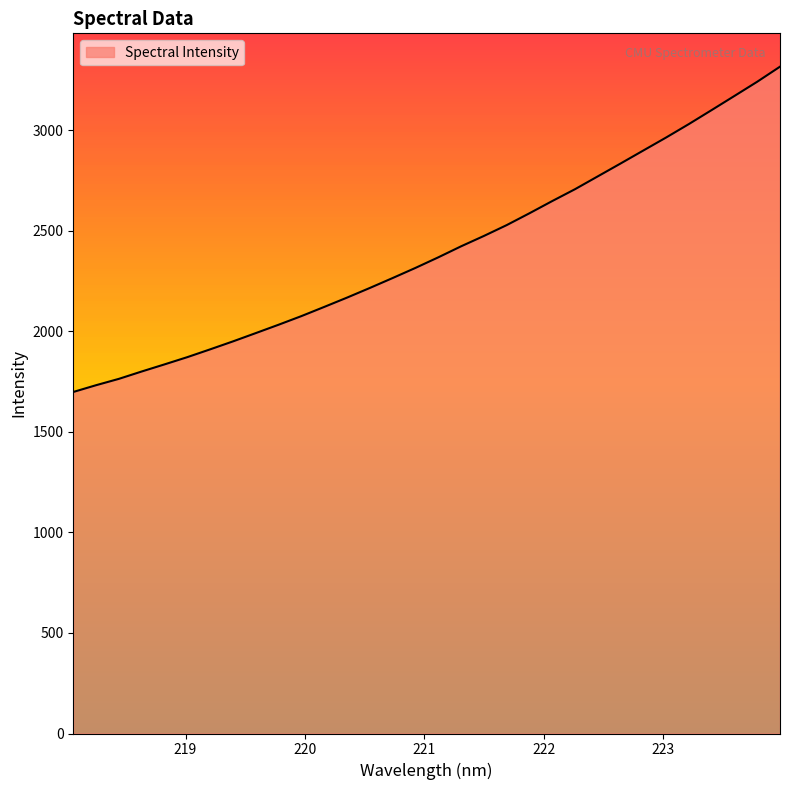

How many distinct data groups are displayed?

1